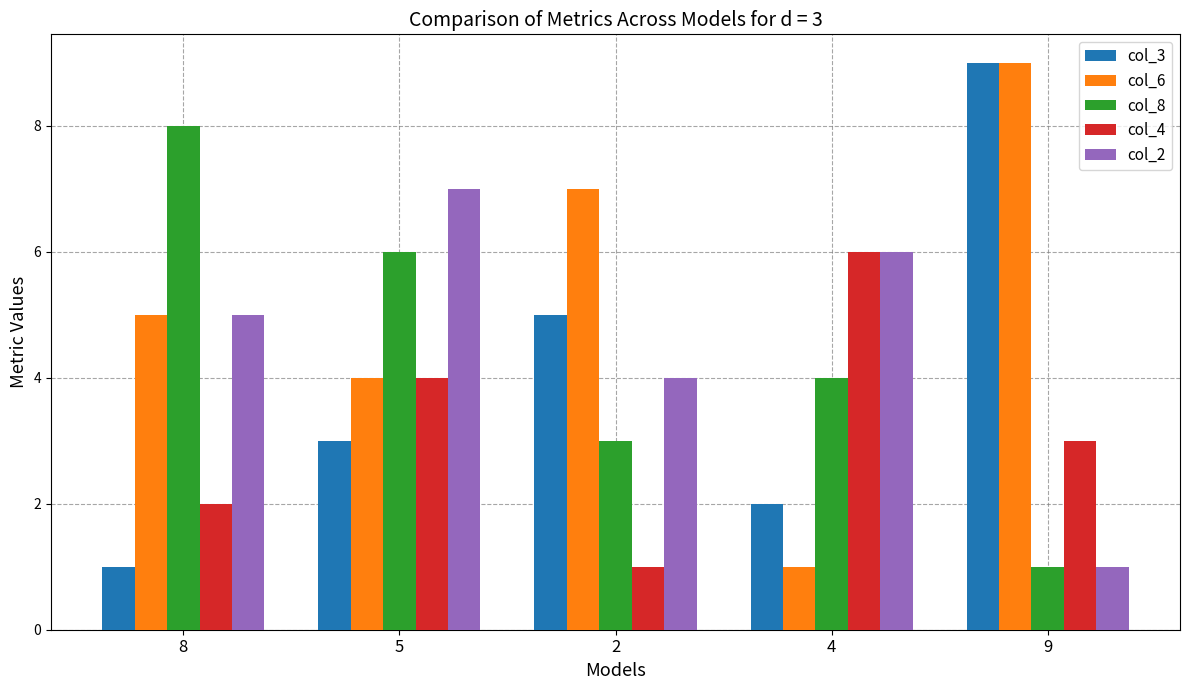

Which category has the highest value in the col_4 series?

4